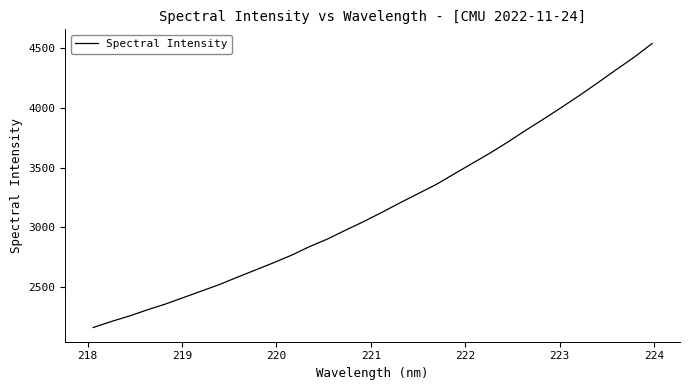

What is the greatest value displayed?

4541.5